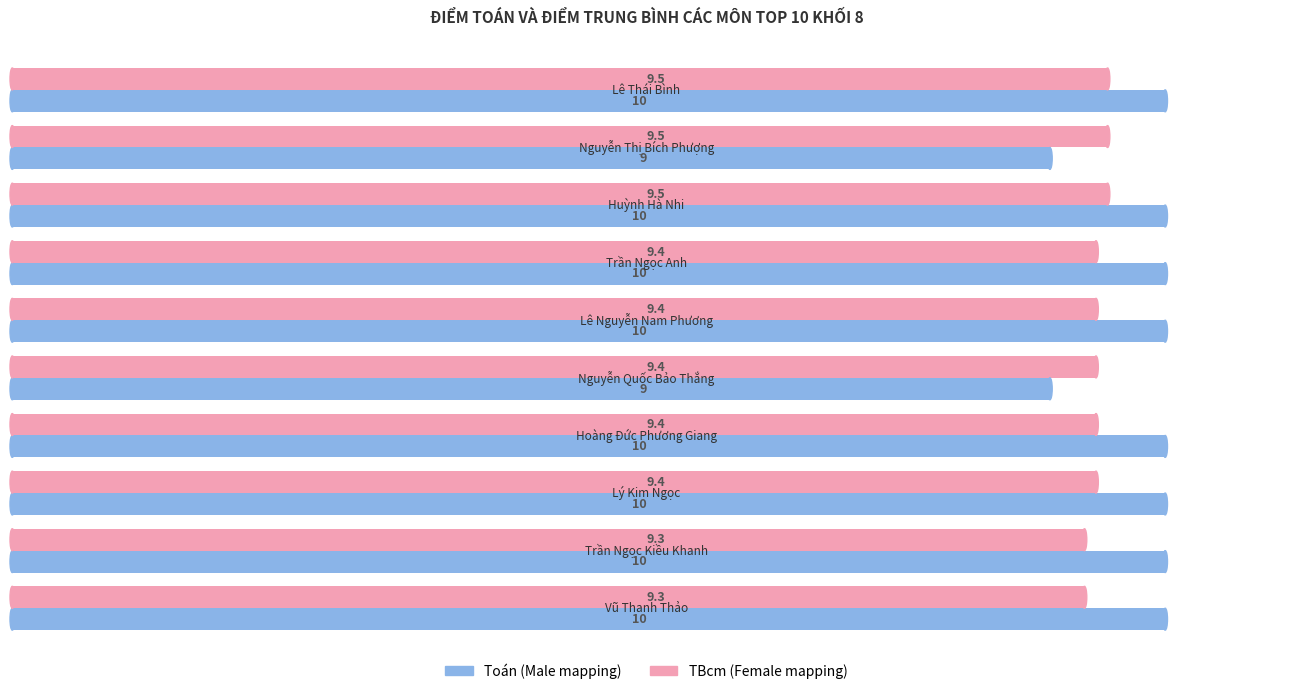

What is the greatest value displayed?

10.0